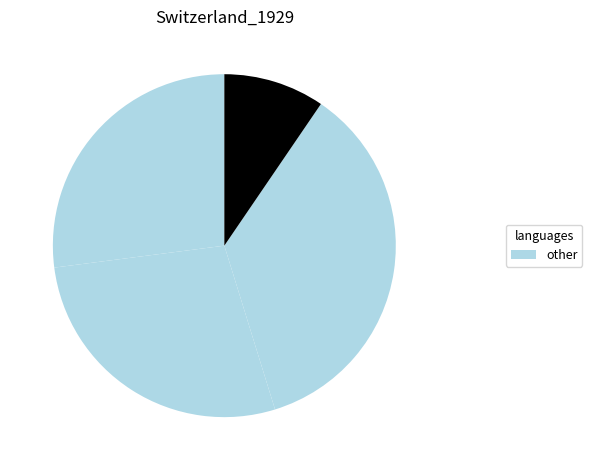

To the nearest percent, what is the average slice percentage?

25%